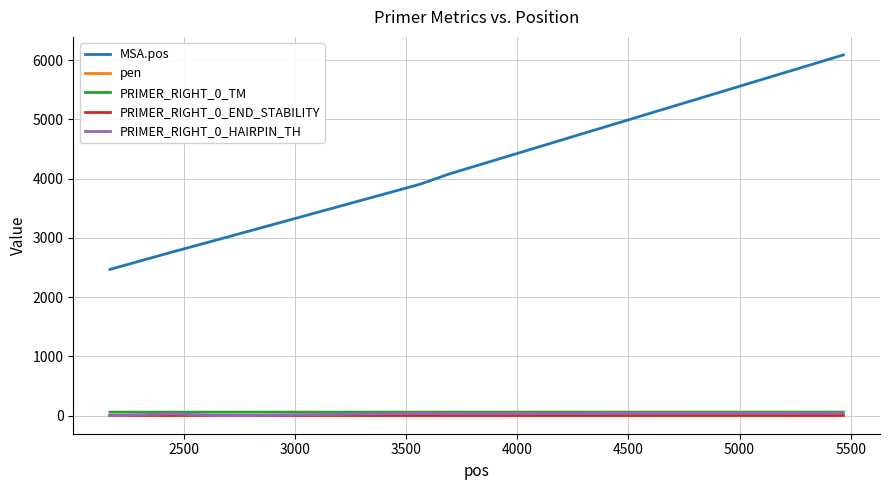

Which series has the widest spread of values?

MSA.pos